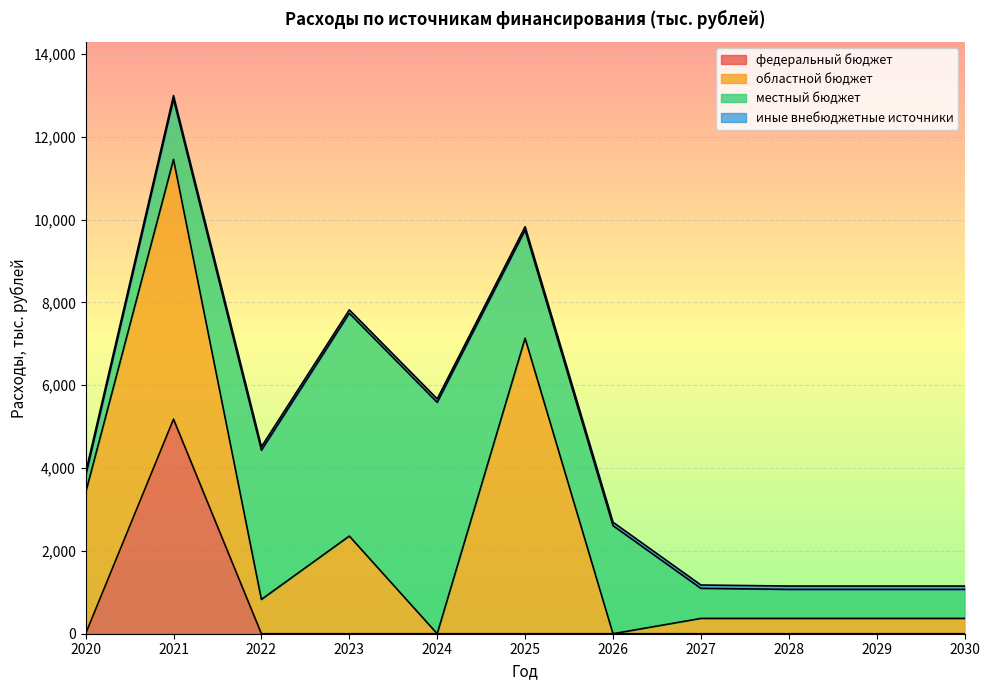

Which category has the highest value in the федеральный бюджет series?

2021